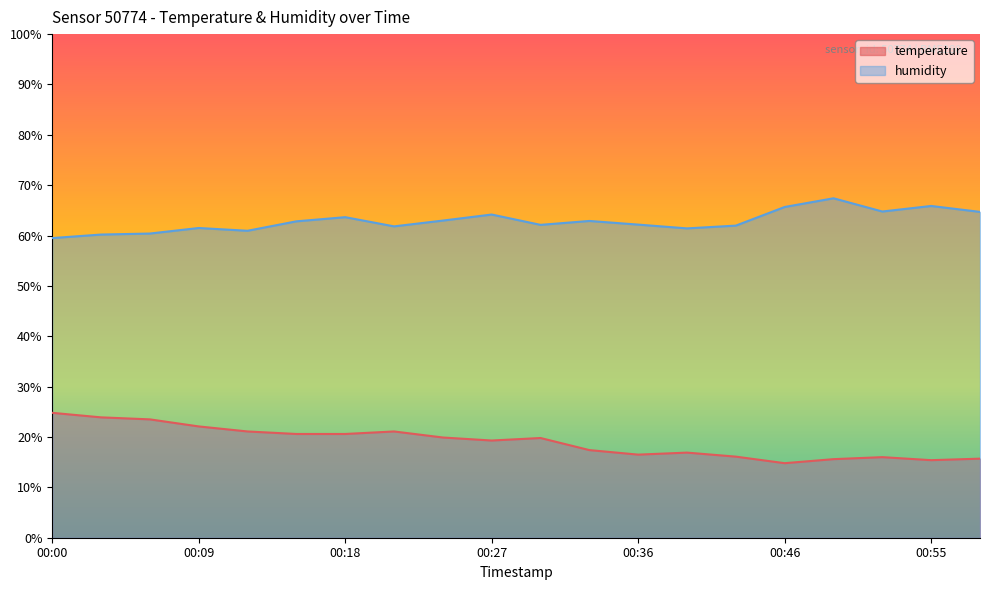

The humidity series shows 61.8 at 00:21. True or false?

True